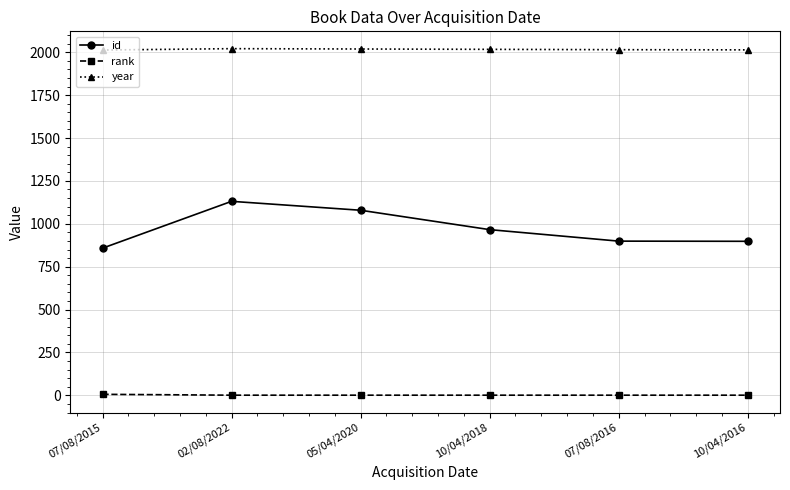

Rank the series by their average value, from highest to lowest.

year, id, rank